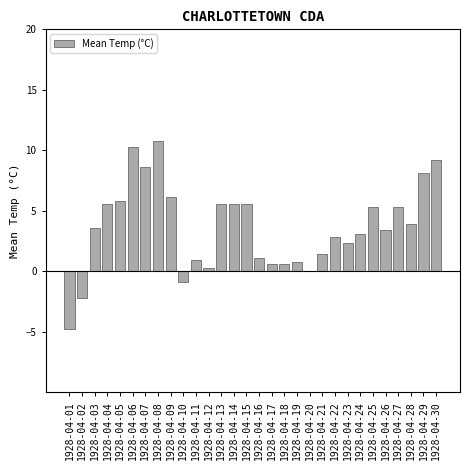

The chart shows a value of 9.5 at 1928-04-05. True or false?

False